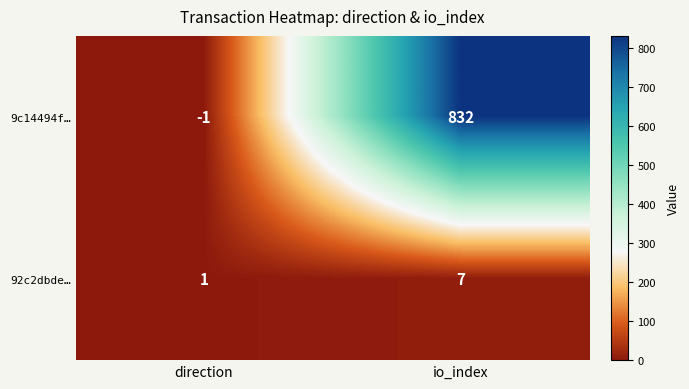

Rank the series by their maximum value, from lowest to highest.

92c2dbde…, 9c14494f…